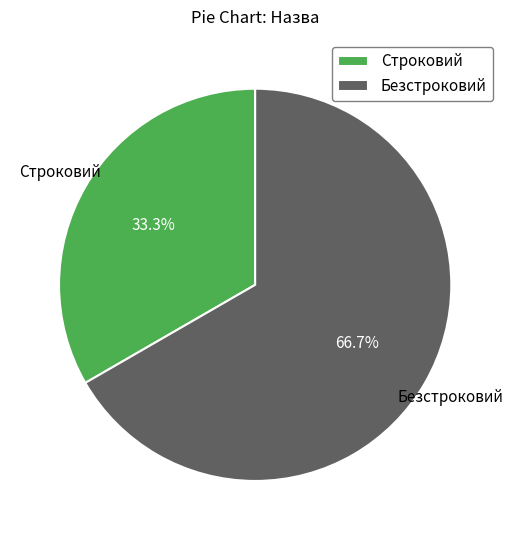

Count the number of slices in the pie.

2